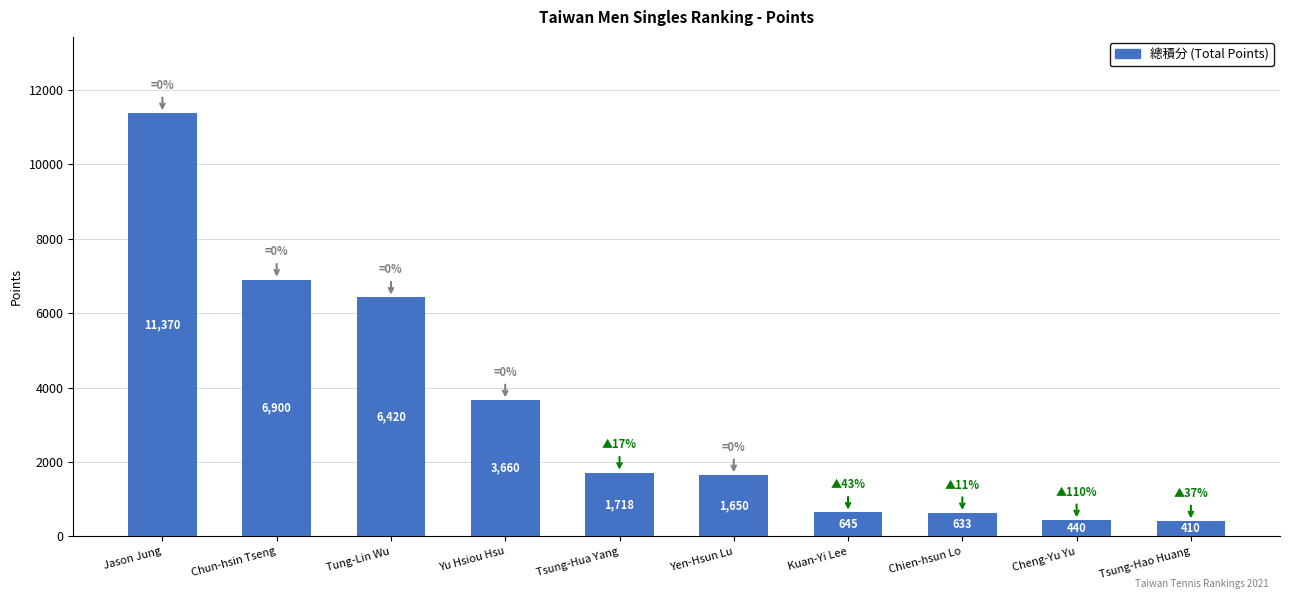

Reading right to left, extract all data points from this chart.

410	440	633	645	1650	1718	3660	6420	6900	11370